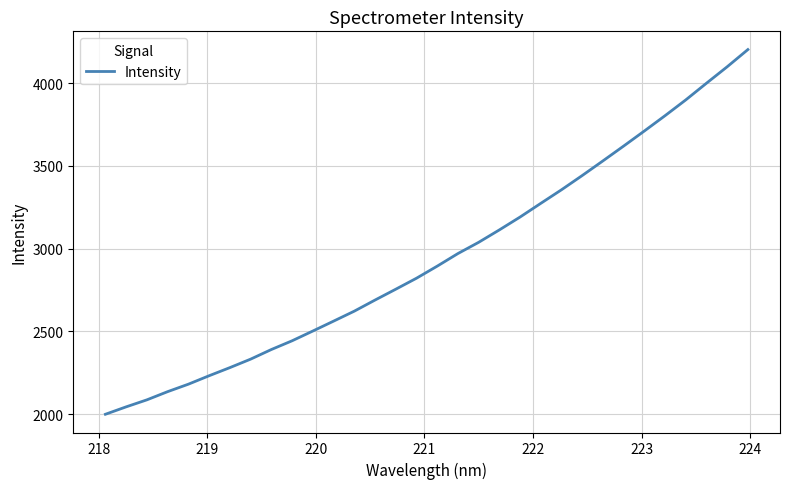

What is the minimum value shown in the chart?

1999.6